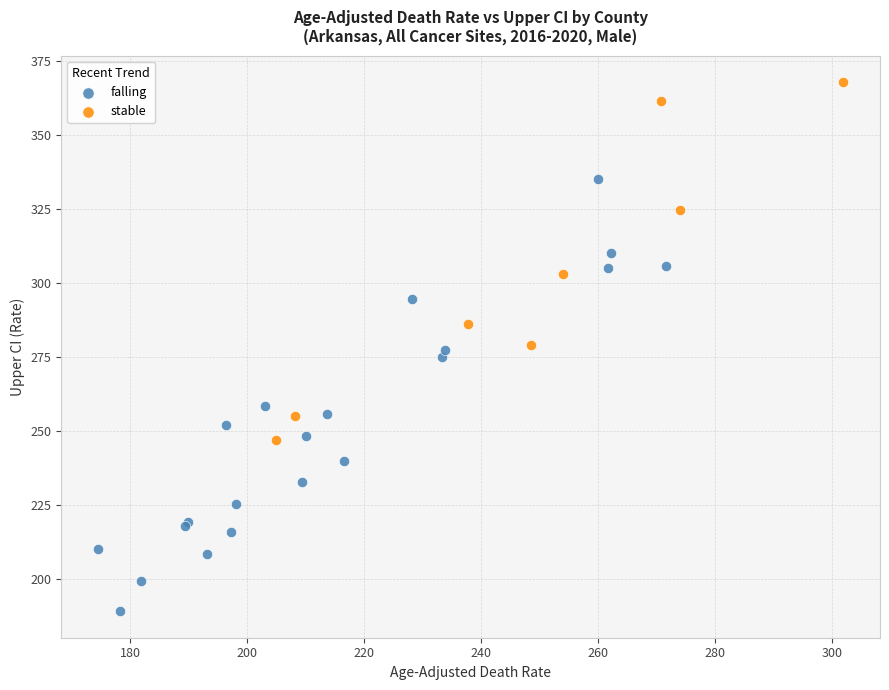

Which series contains the lowest Y value?

falling